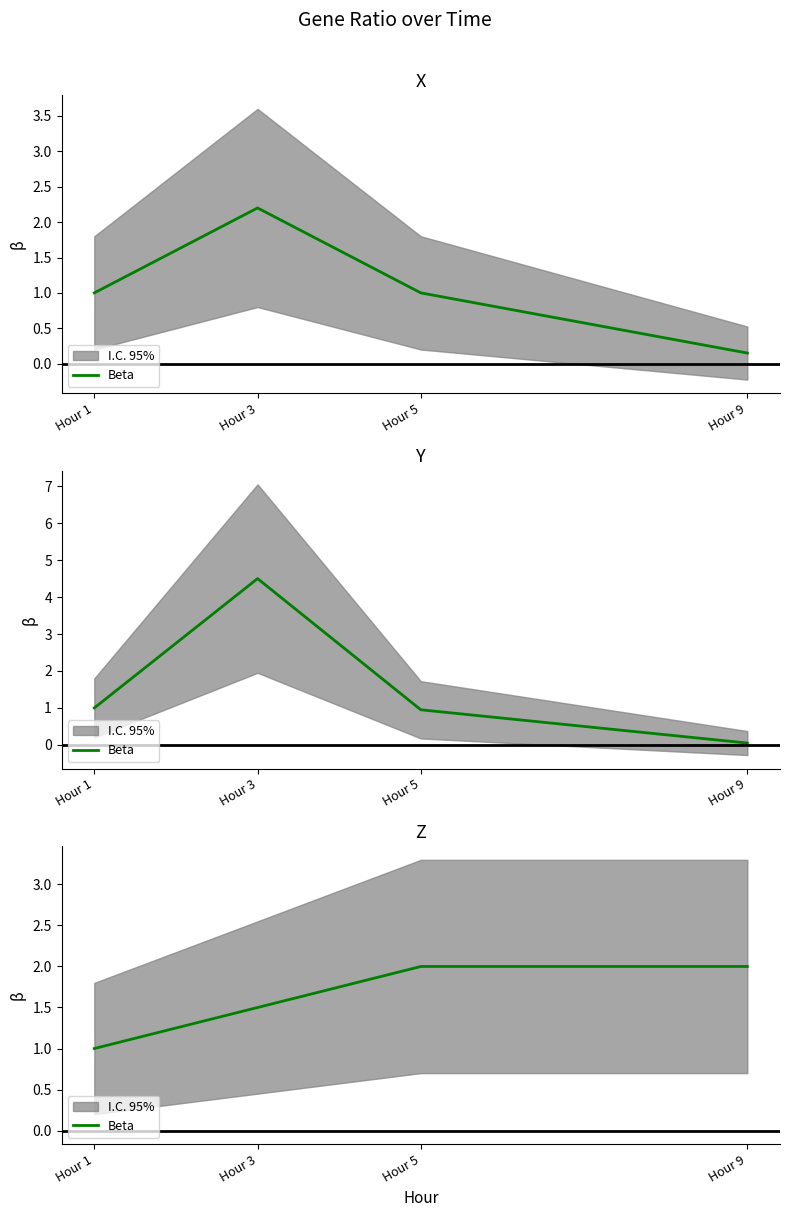

What is the ratio of the value at Hour 9 to the value at Hour 3?

1.3